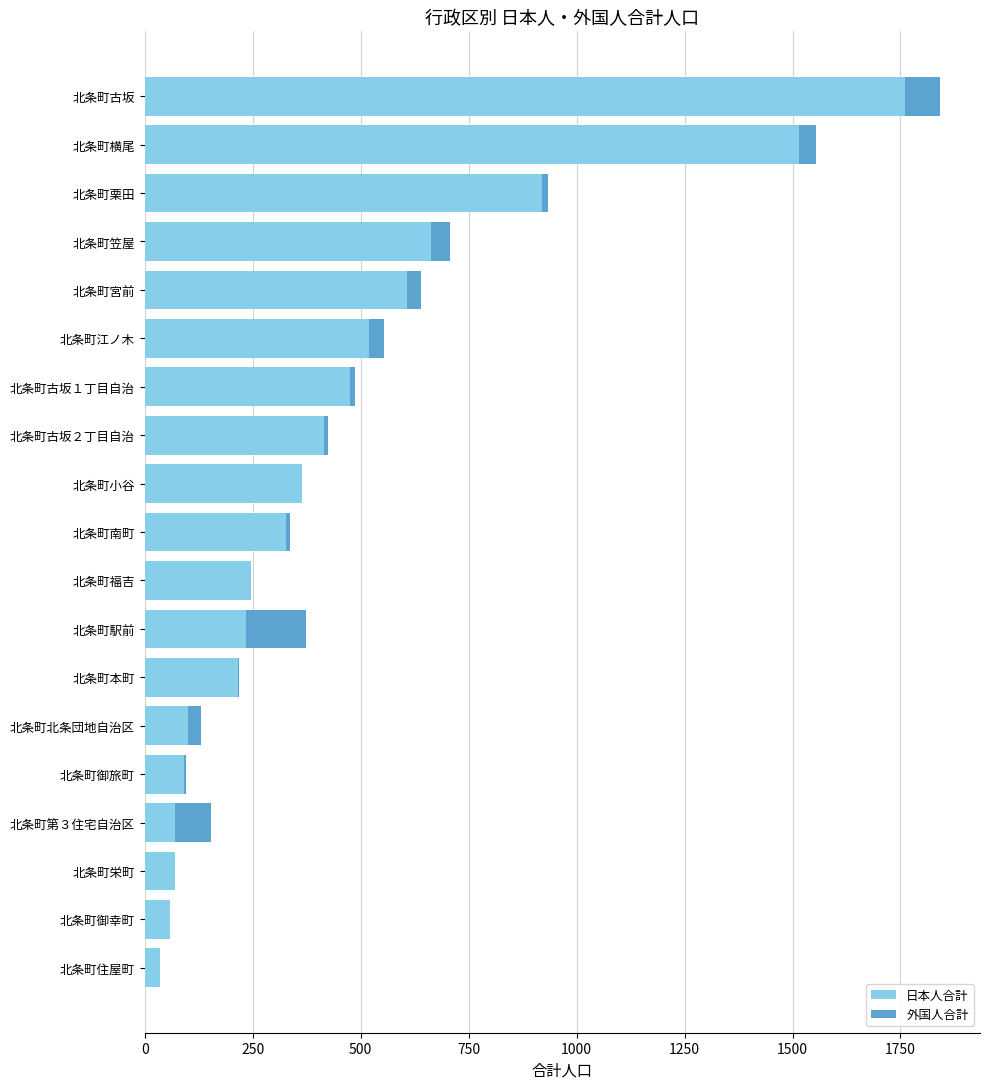

True or false: 日本人合計 has a value of 92 at 北条町御旅町.

True